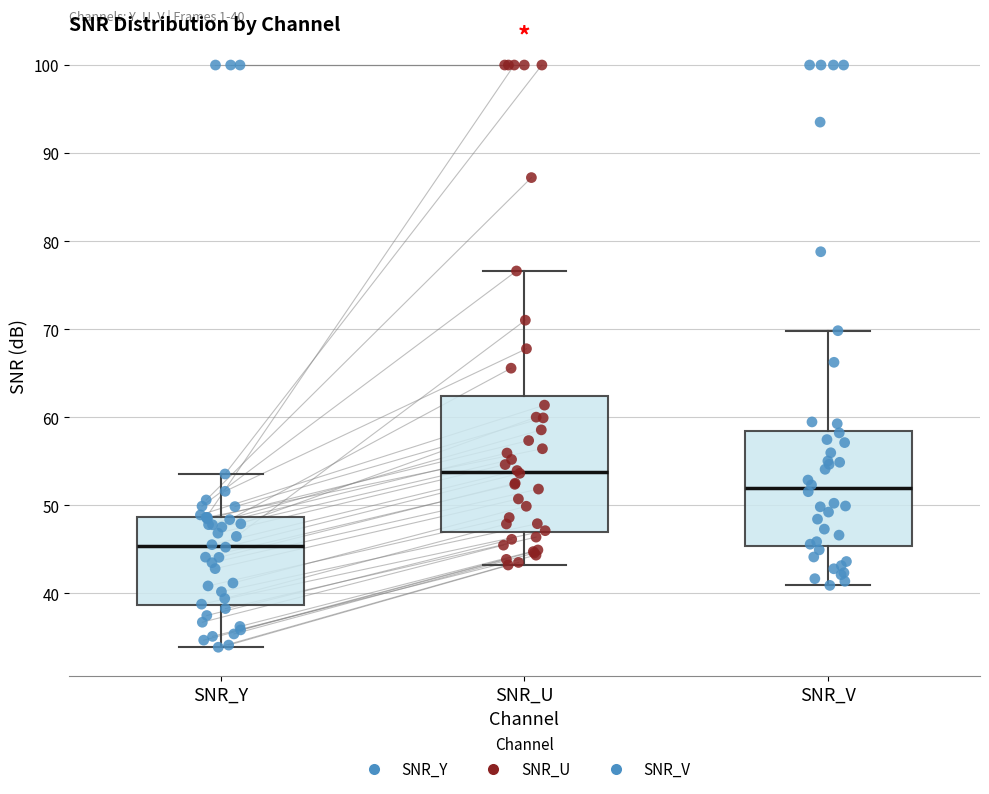

Comparing the boxes themselves (not the whiskers), which one is the tallest?

SNR_U